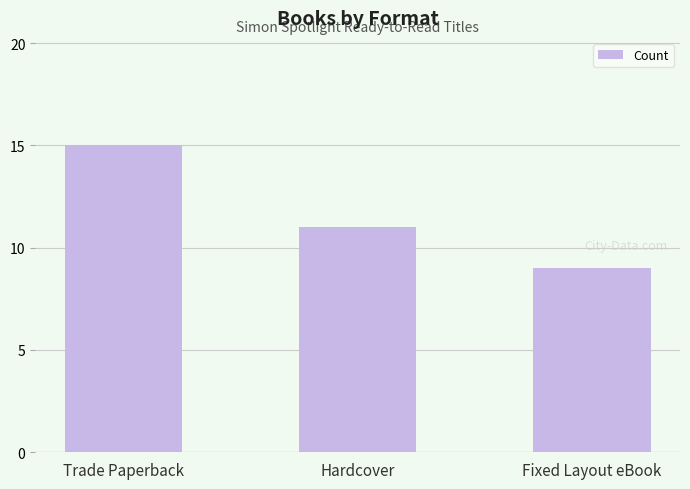

Does the chart contain any negative values?

No